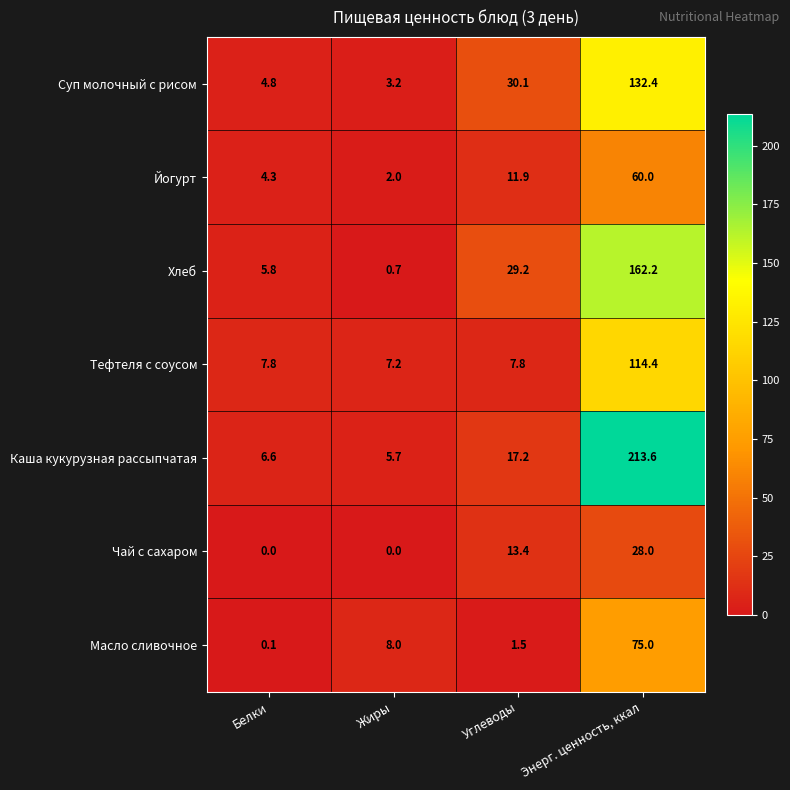

The Масло сливочное series shows 0.8 at Углеводы. True or false?

False